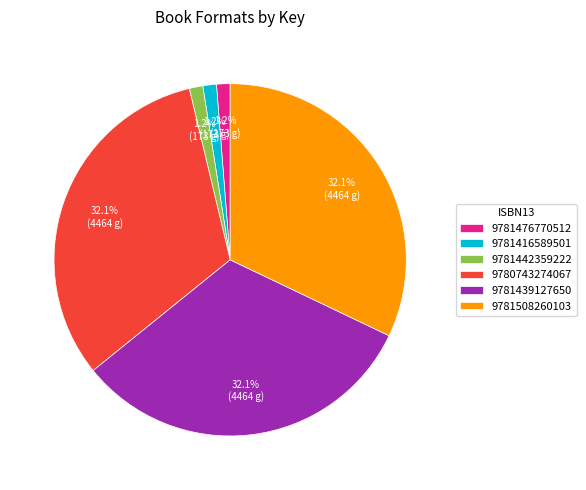

What percentage is NOT represented by 9780743274067?

67.9%